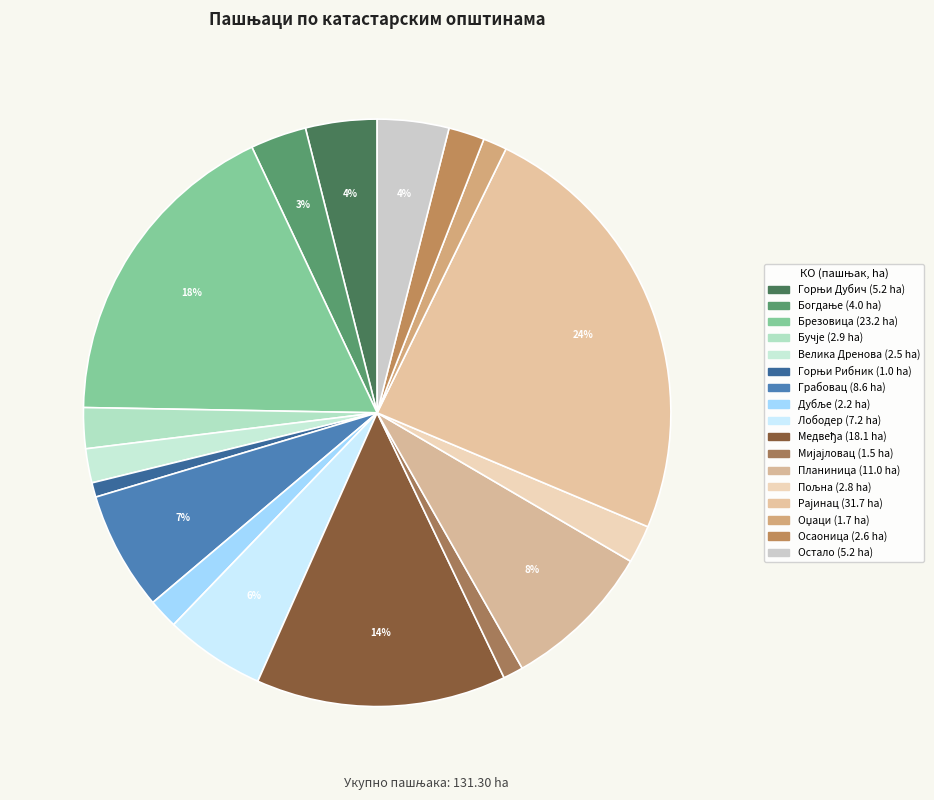

Count the number of slices in the pie.

17